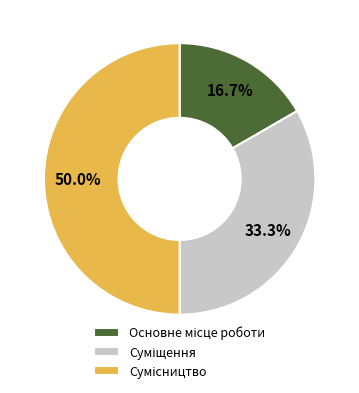

Rank the categories by value from lowest to highest.

Основне місце роботи, Суміщення, Сумісництво